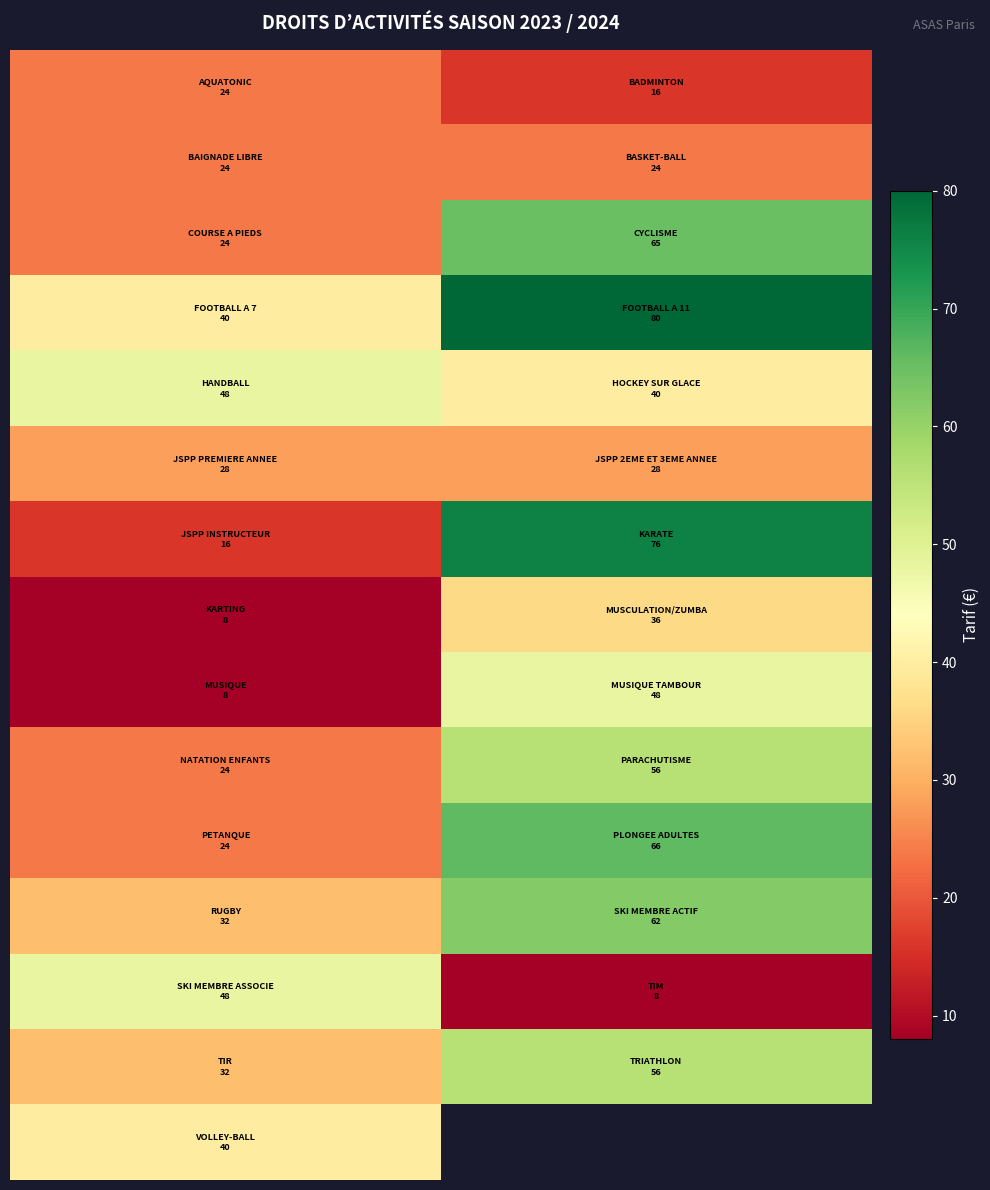

How many data points does each series have?

2